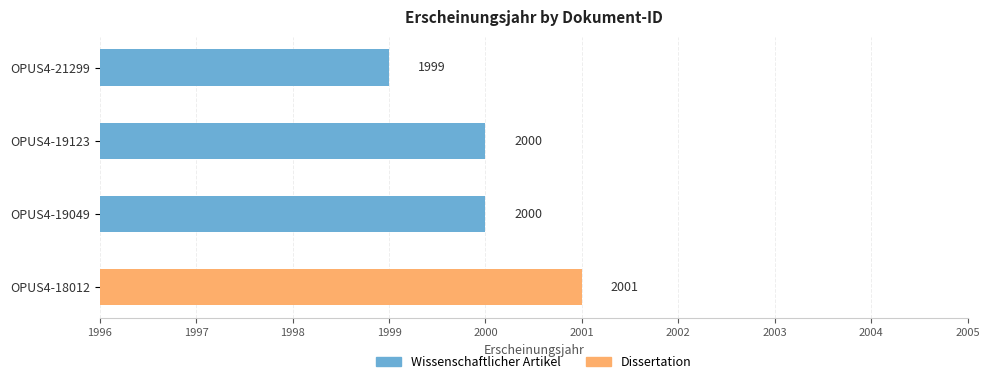

What is the sum of the values at OPUS4-21299 and OPUS4-19049?

3999